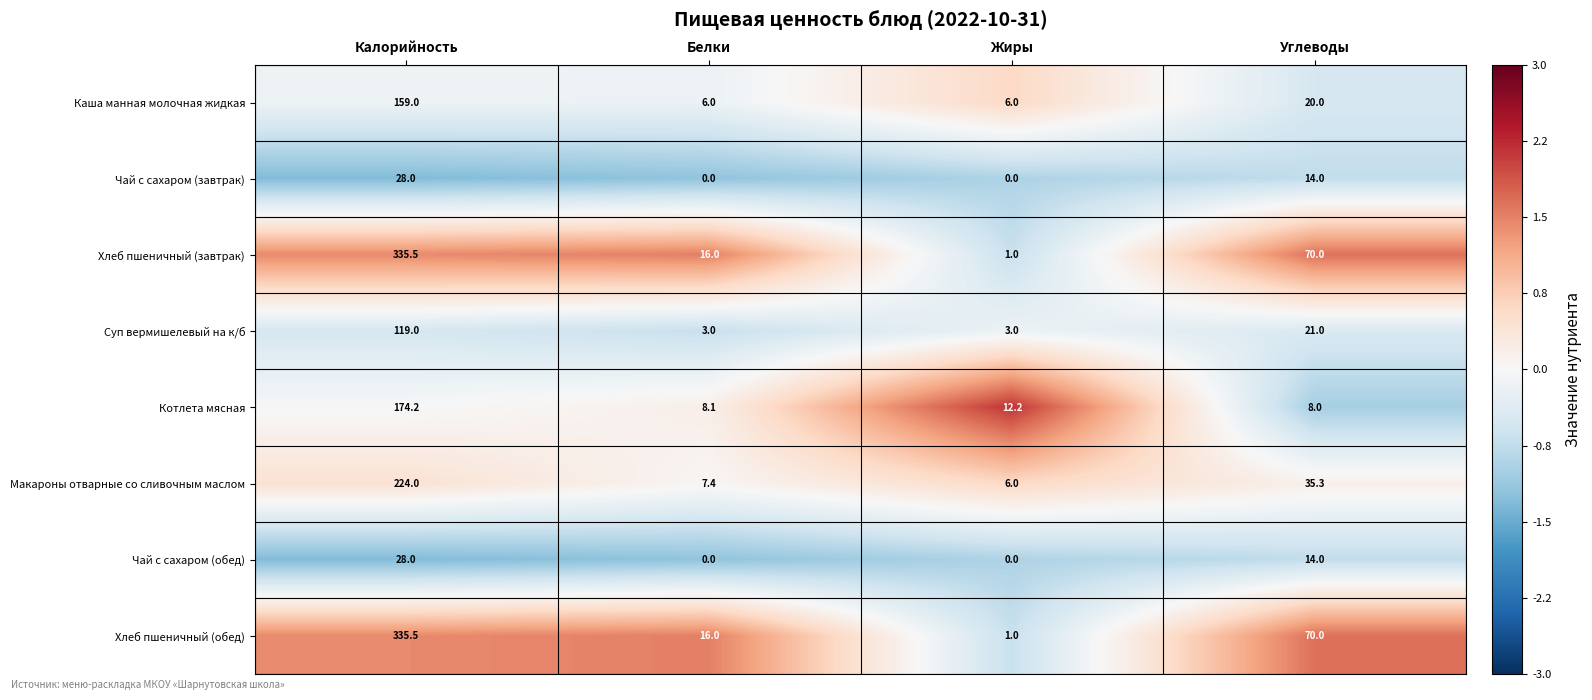

What is the difference between the Хлеб пшеничный (обед) values at Жиры and Углеводы?

69.0